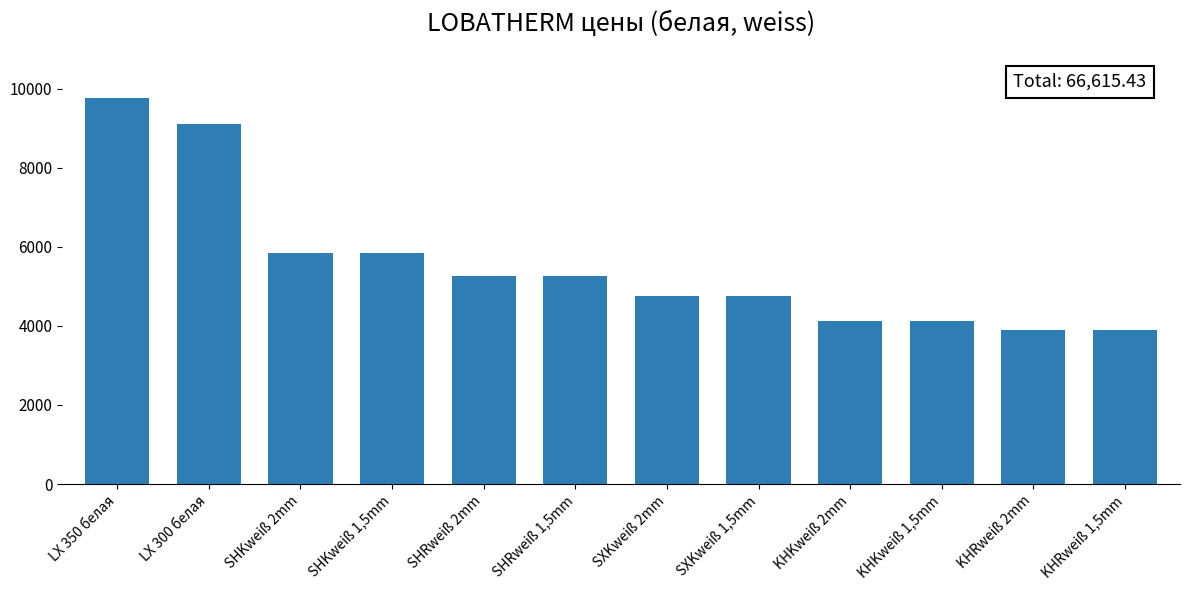

What is the greatest value displayed?

9771.4